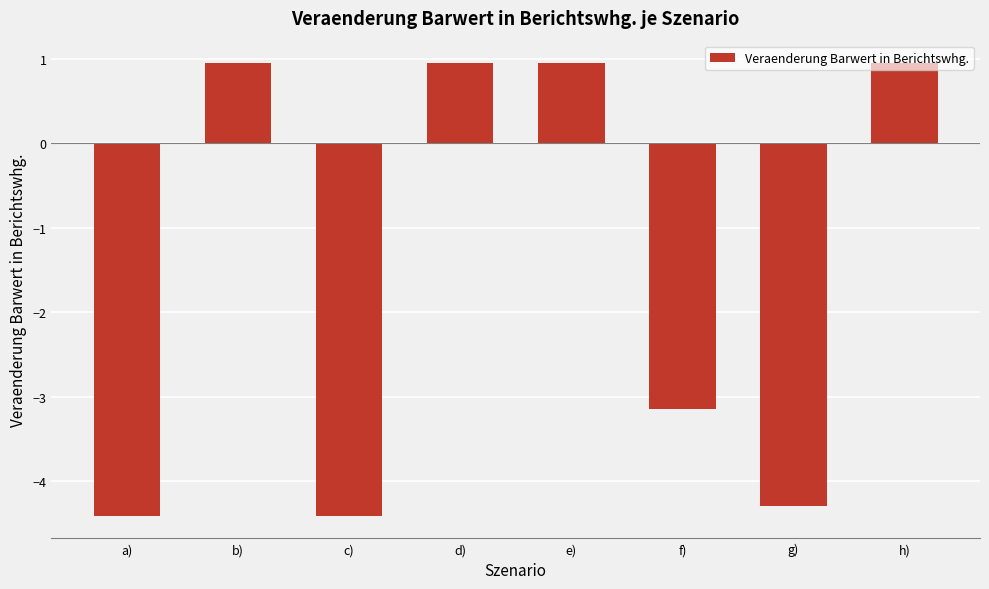

Is it true that the value at c) is -4.4?

True